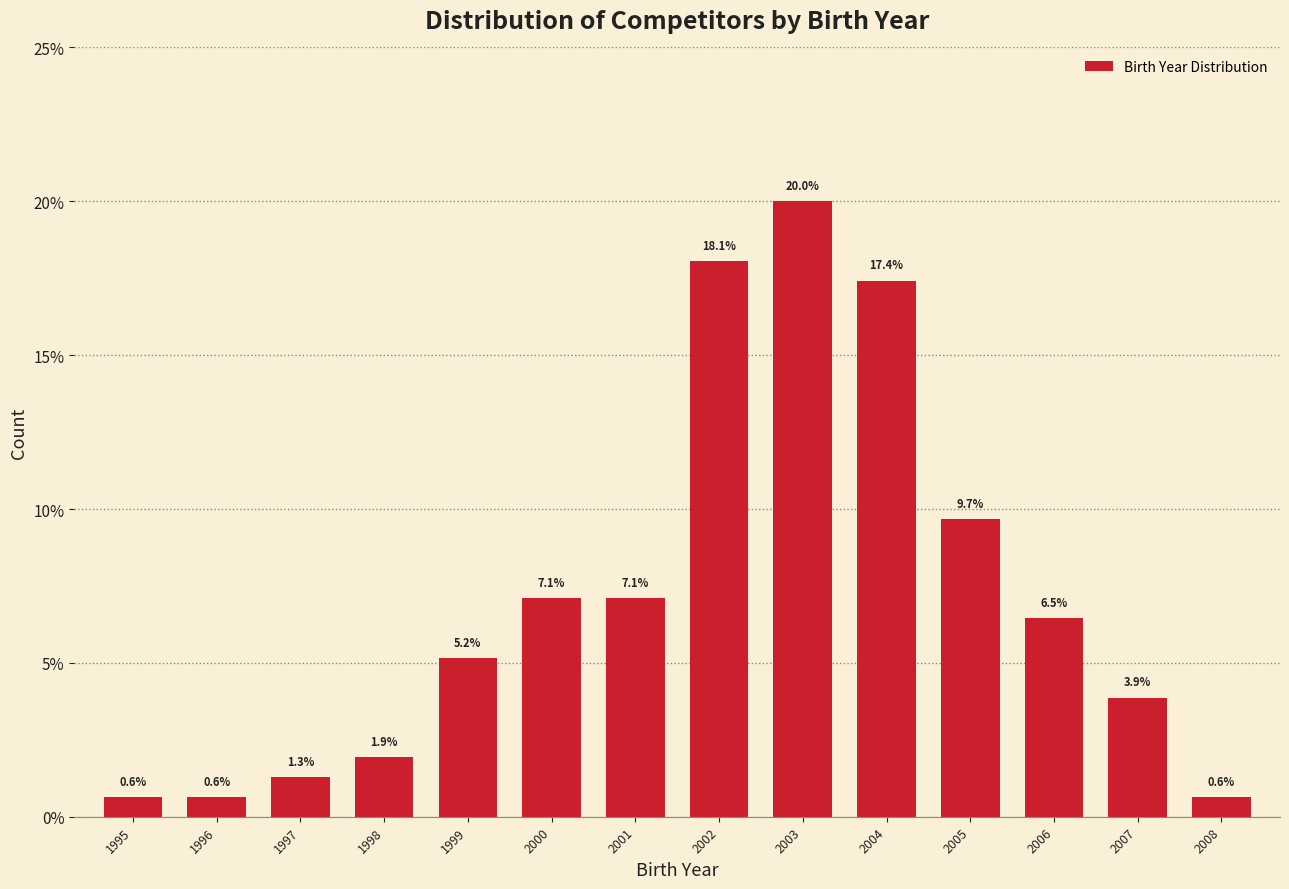

Reading left to right, list all the values displayed in this chart.

0.6	0.6	1.3	1.9	5.2	7.1	7.1	18.1	20.0	17.4	9.7	6.5	3.9	0.6